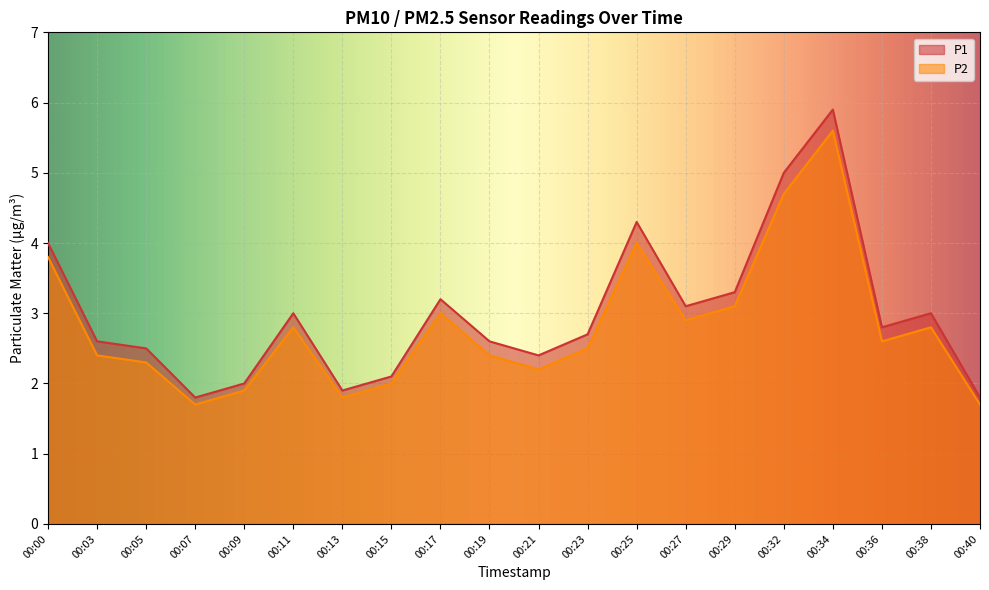

Which has a higher value, 00:13 or 00:00?

00:00